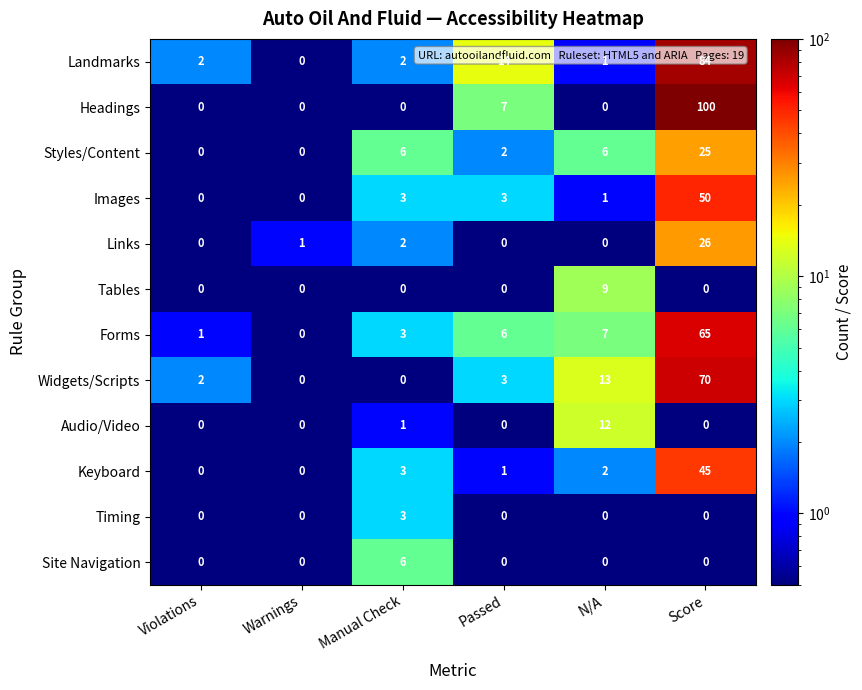

Which series changed the most between Manual Check and Score?

Headings